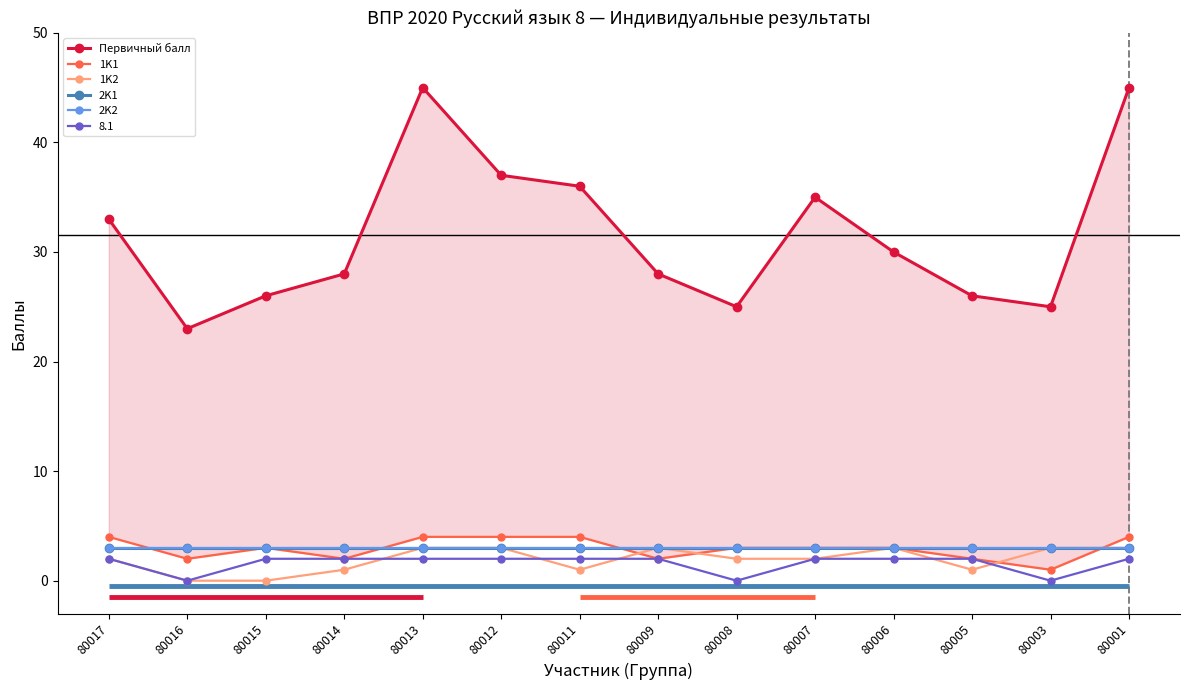

What are all the series names shown in the legend?

Первичный балл, 1K1, 1K2, 2K1, 2K2